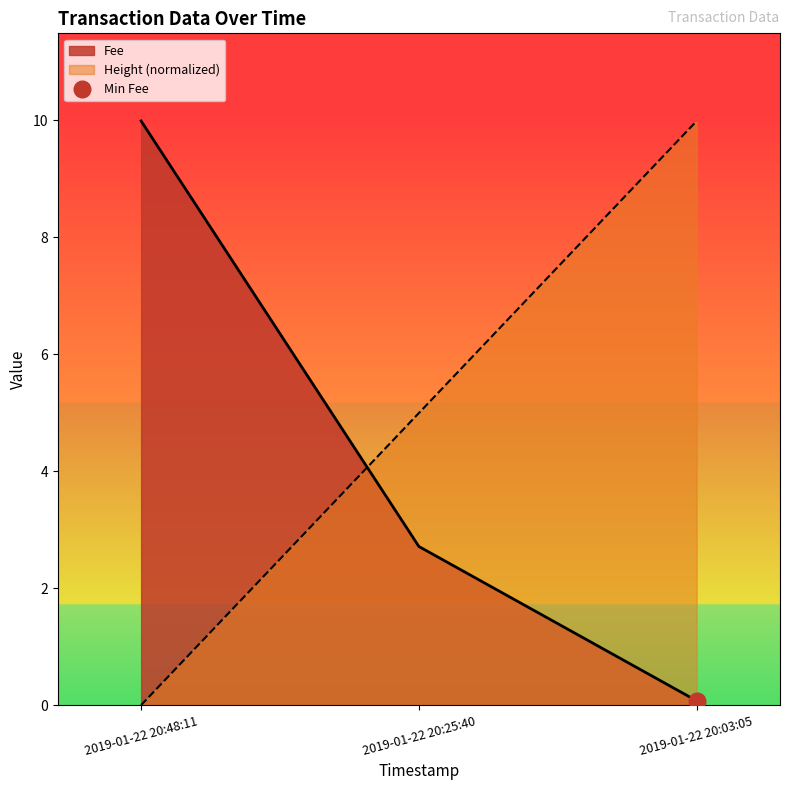

Which category has the highest value in the Fee series?

2019-01-22 20:48:11